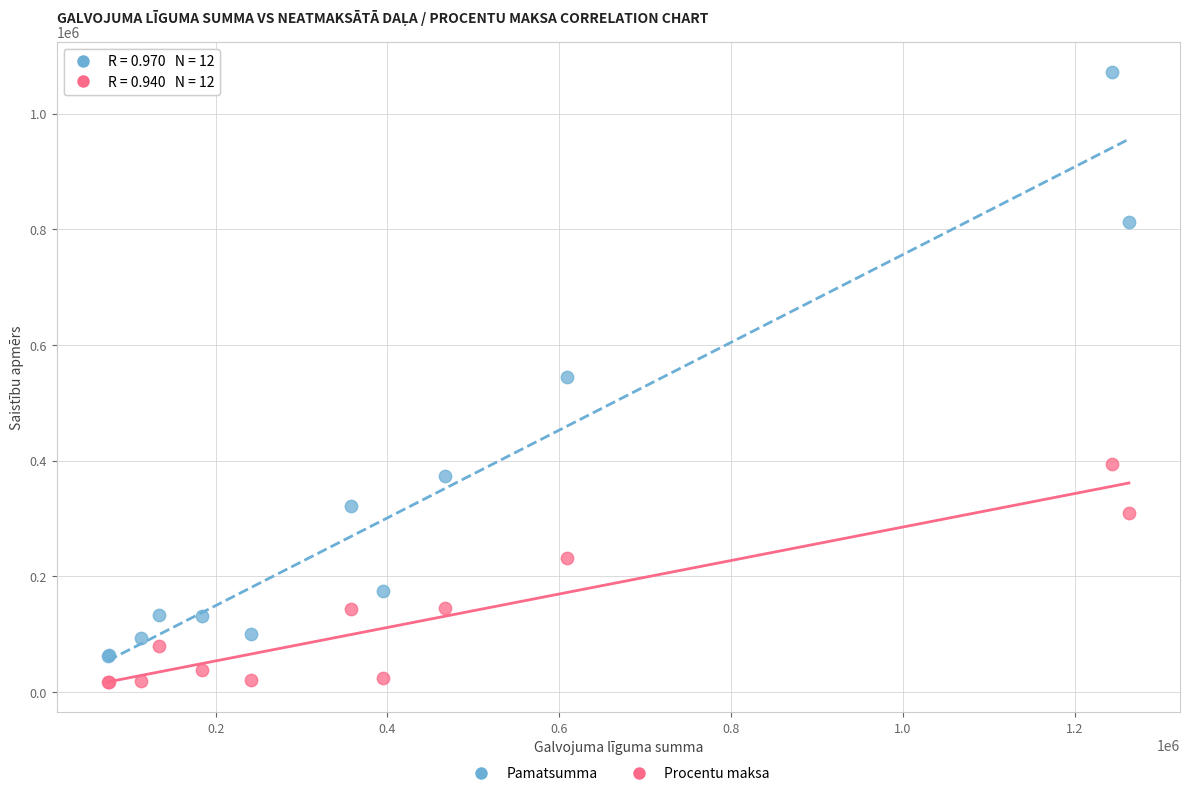

Which series contains the highest Y value?

Pamatsumma